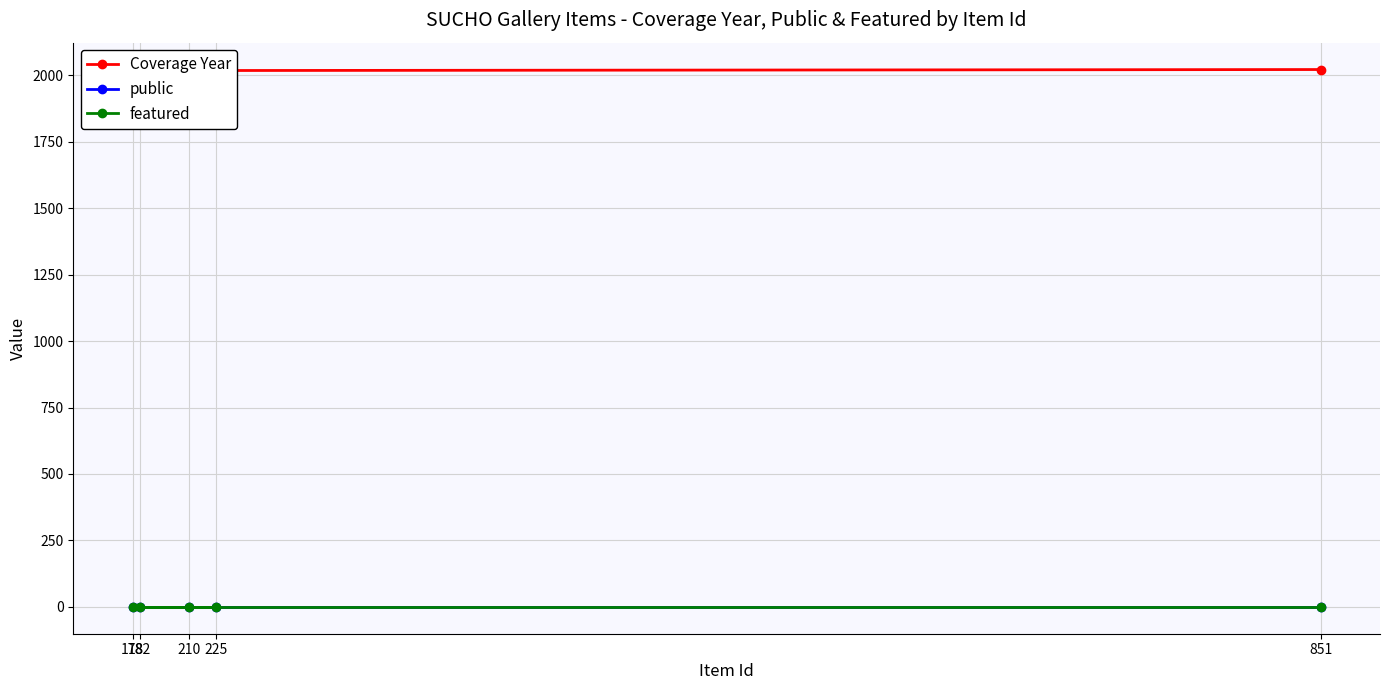

True or false: featured and public intersect in this chart.

False